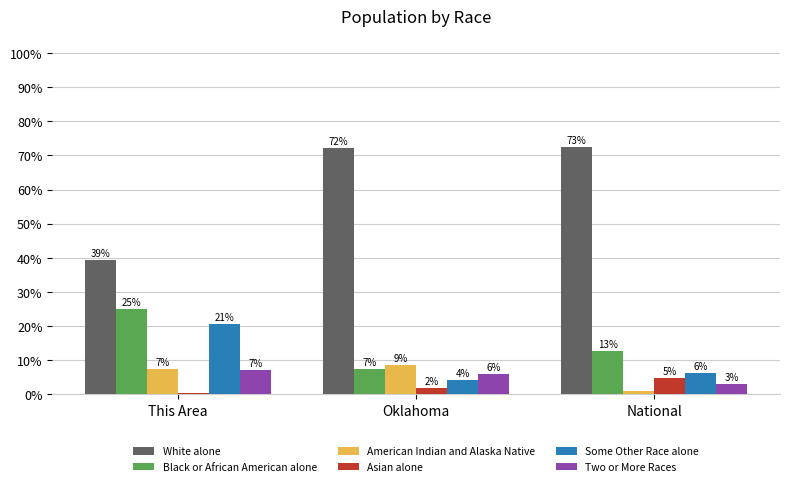

How many groups of bars are there?

3